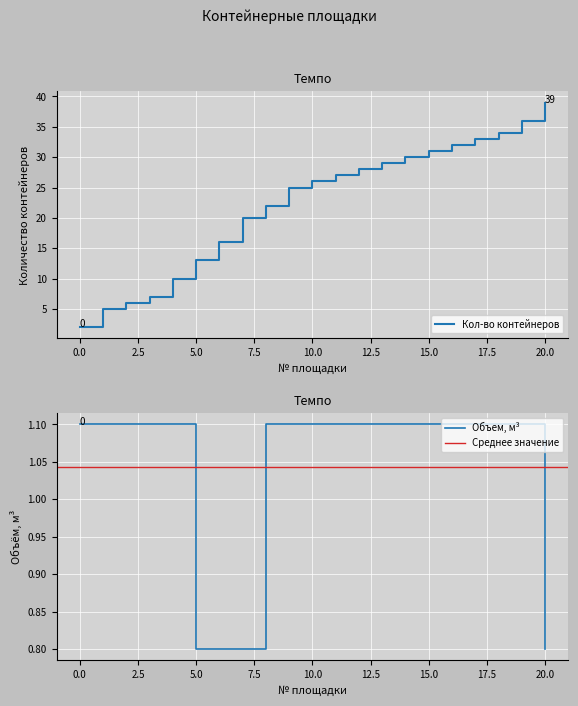

True or false: the data shows 1.1 at 19.

True